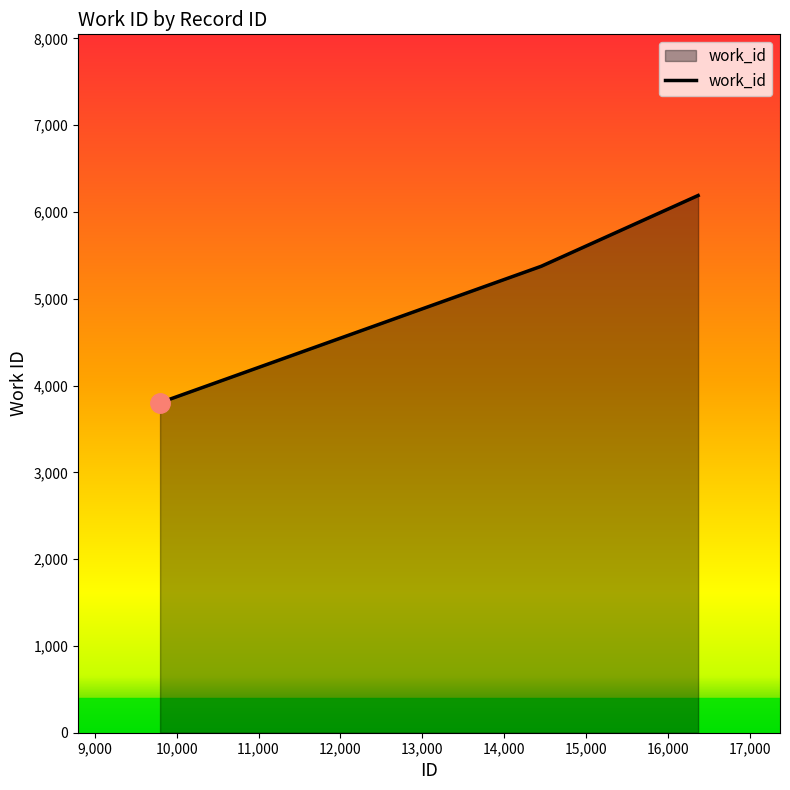

What is the sum of all values?

15365